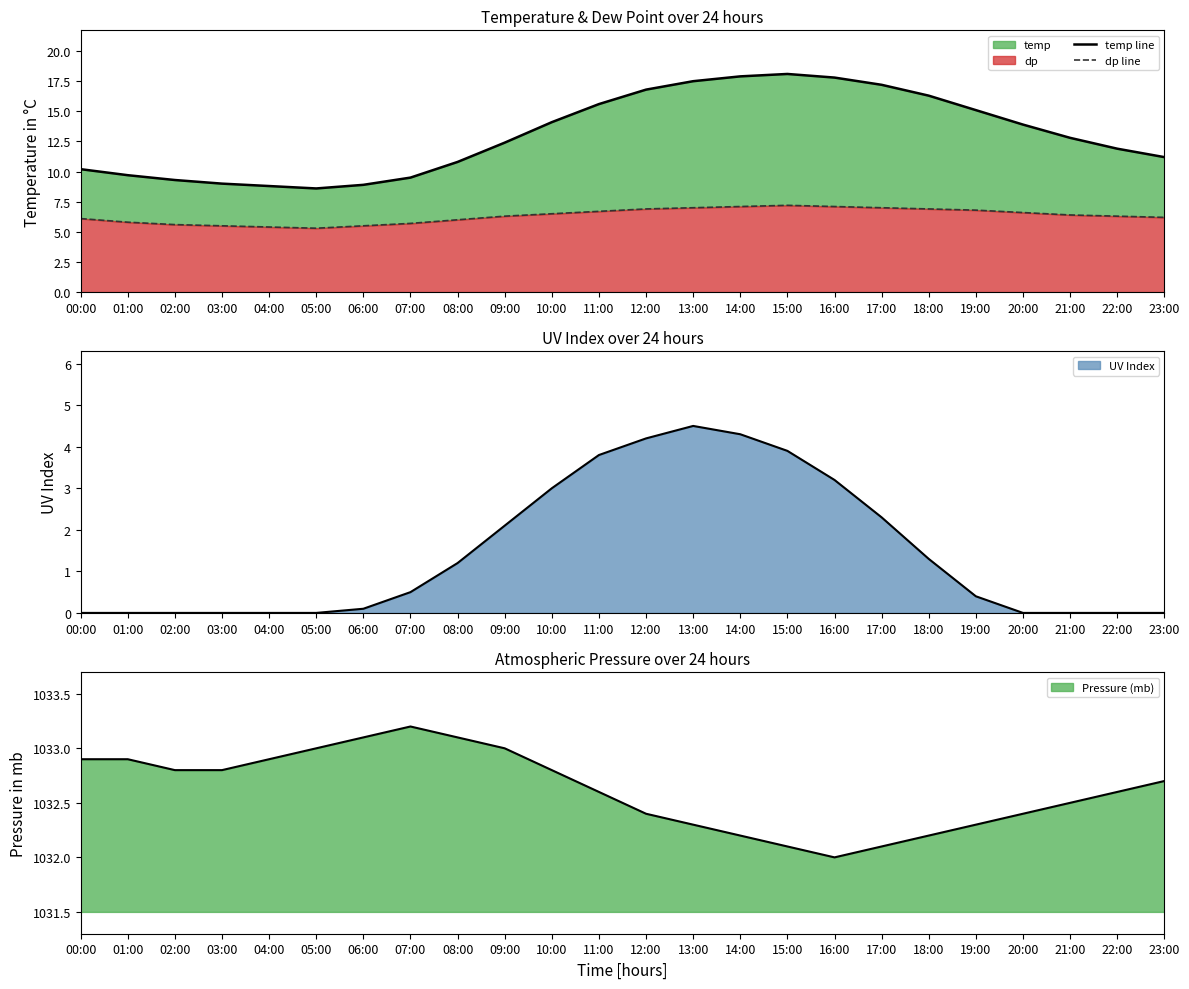

What is the sum of all dp line values?

151.9